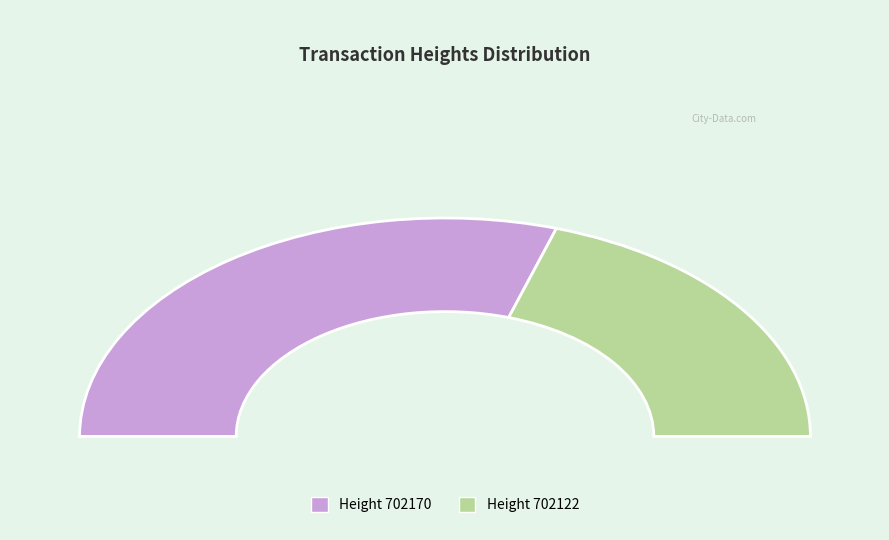

What percentage is NOT represented by 702122?

59.9%